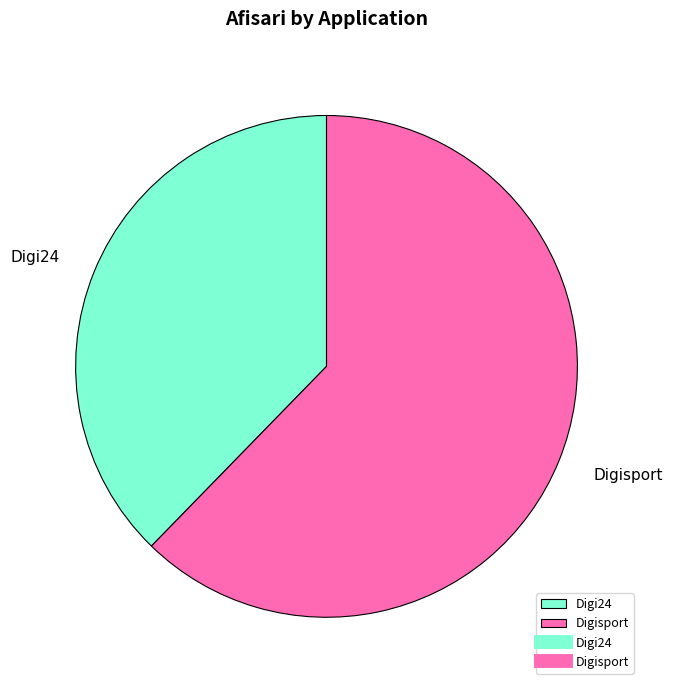

What is the largest slice in the pie chart?

Digisport